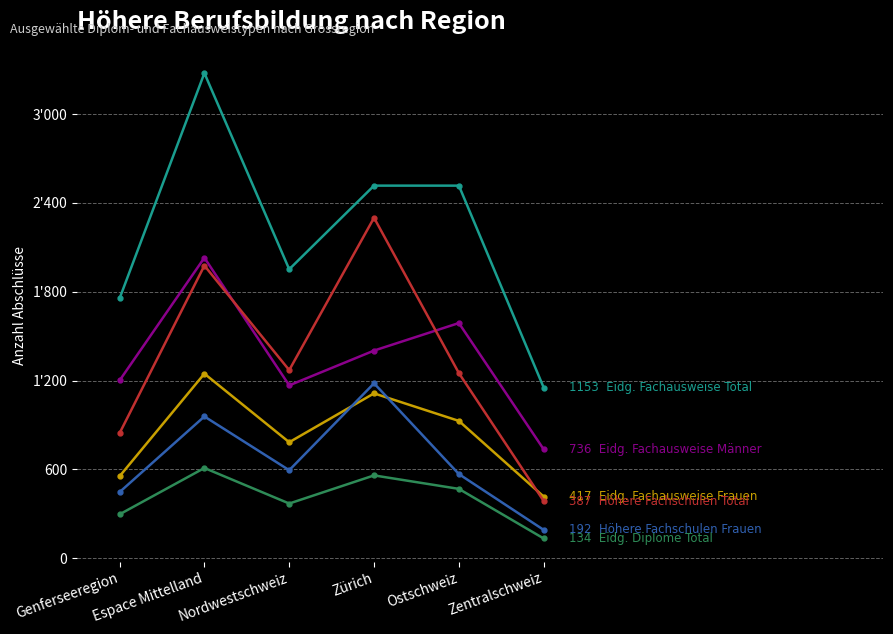

Does the chart have visible grid lines?

Yes